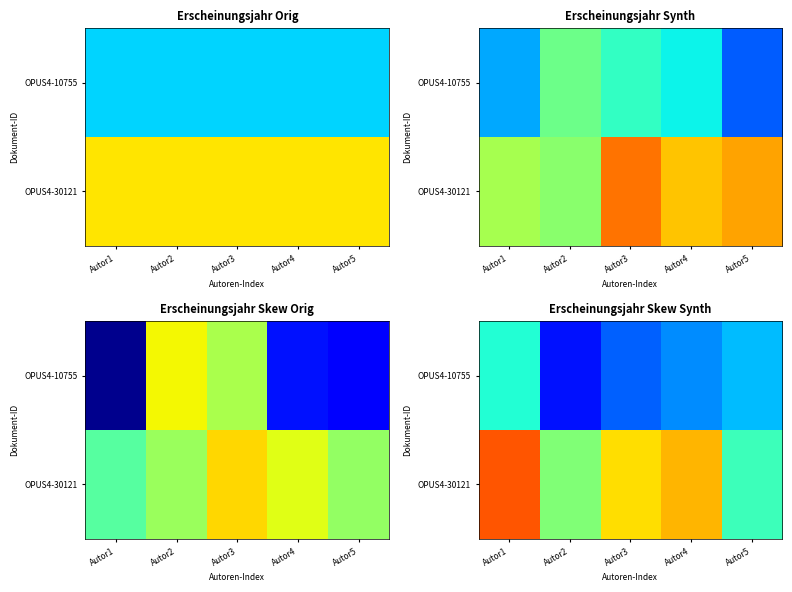

What is the difference between the OPUS4-10755 values at Autor3 and Autor1?

0.5